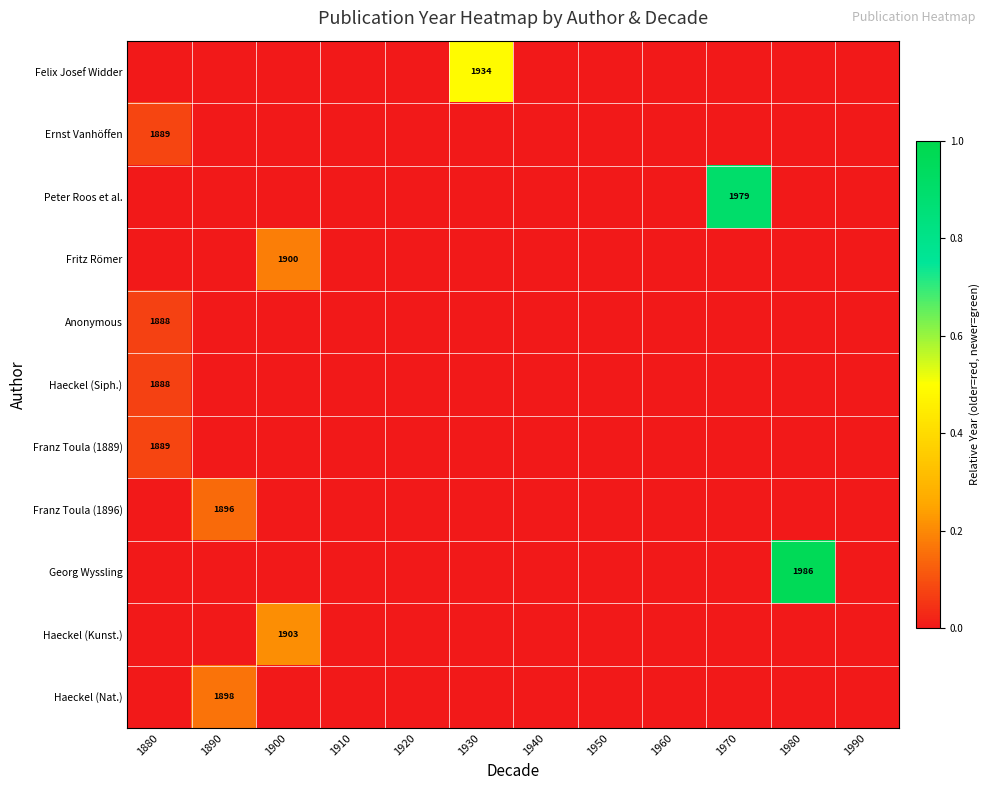

Which label corresponds to the smallest value in the chart?

1880